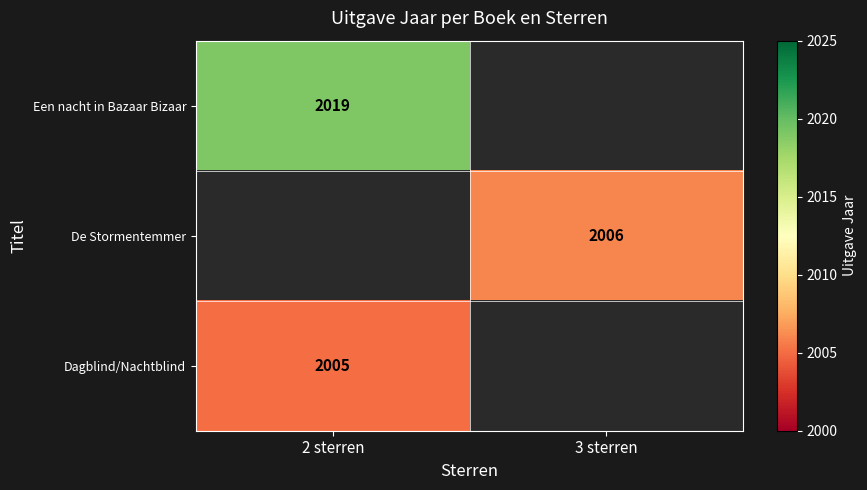

Is it true that Dagblind/Nachtblind equals 1079 at 2 sterren?

False